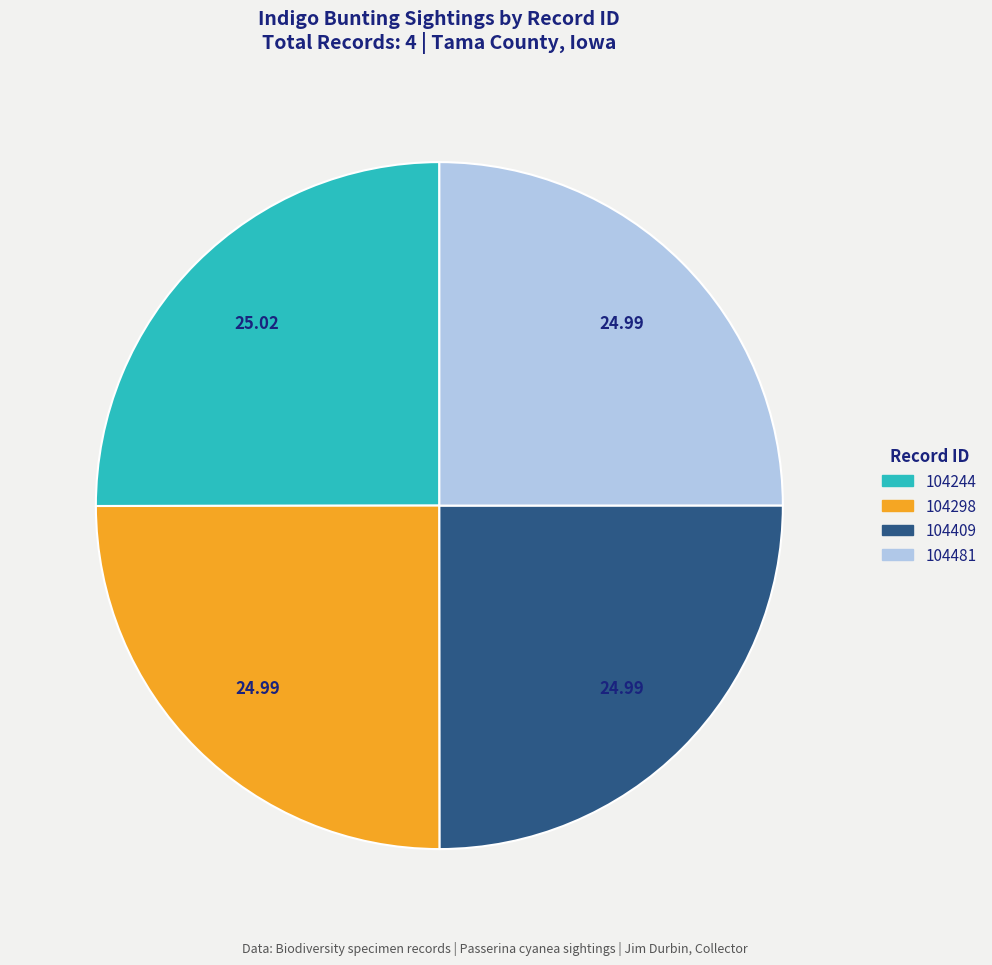

Is 104409 the majority of the pie?

No